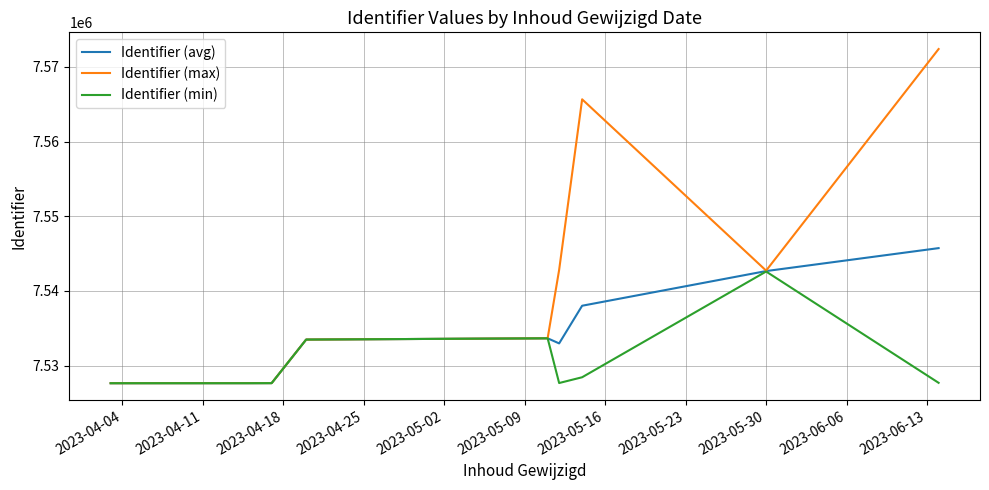

Rank the series by their average value, from highest to lowest.

Identifier (max), Identifier (avg), Identifier (min)